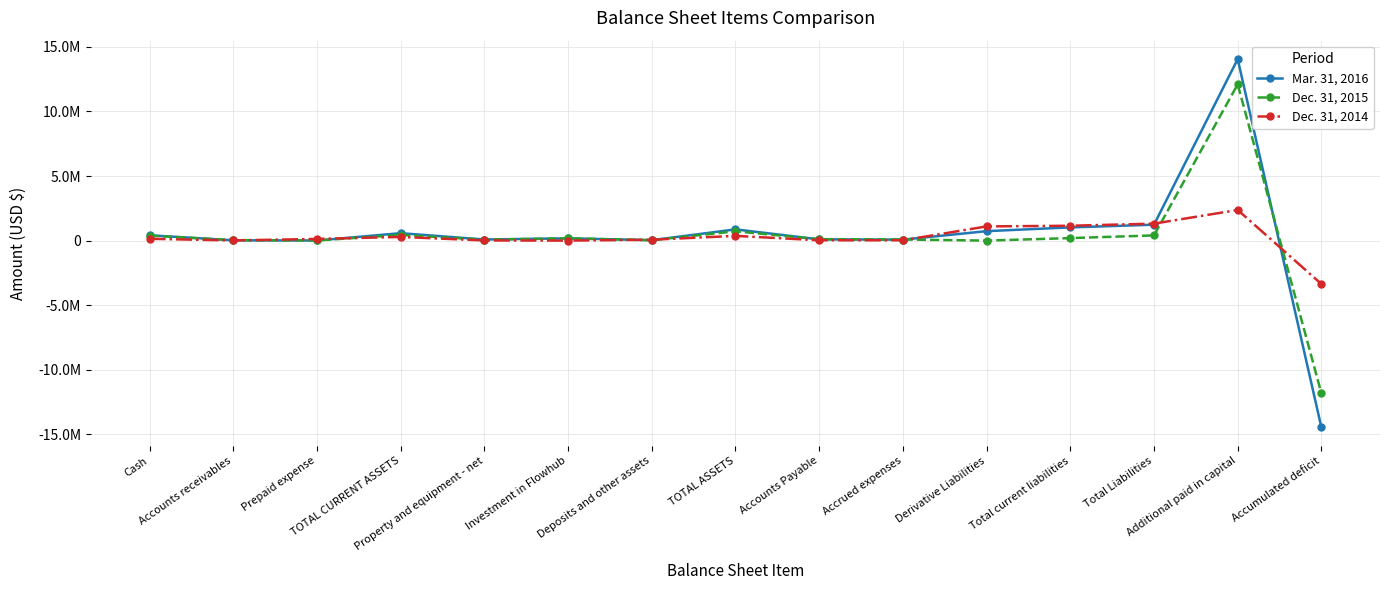

What is the label of the 8th point from the right?

TOTAL ASSETS